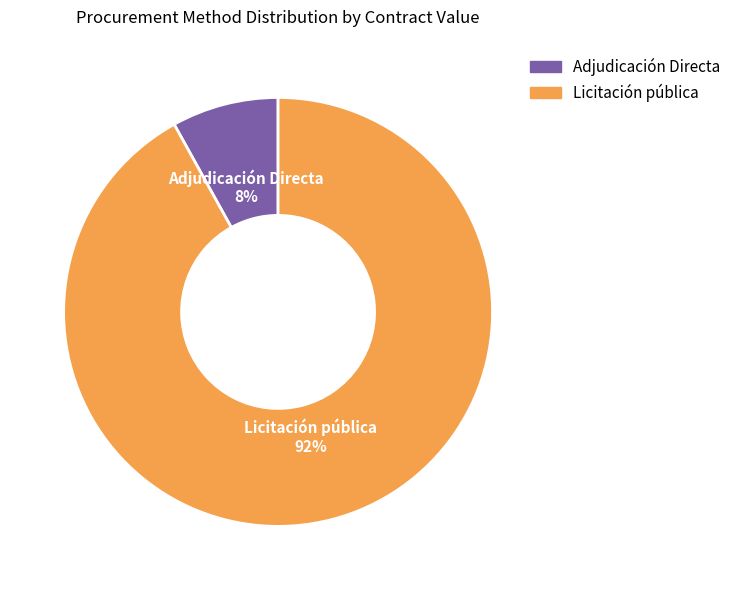

Between Licitación pública and Adjudicación Directa, which is larger?

Licitación pública